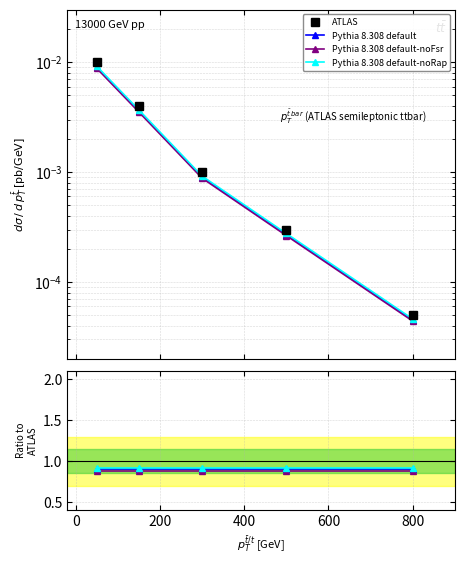

What is the sum of all Pythia 8.308 default-noFsr values?

4.4